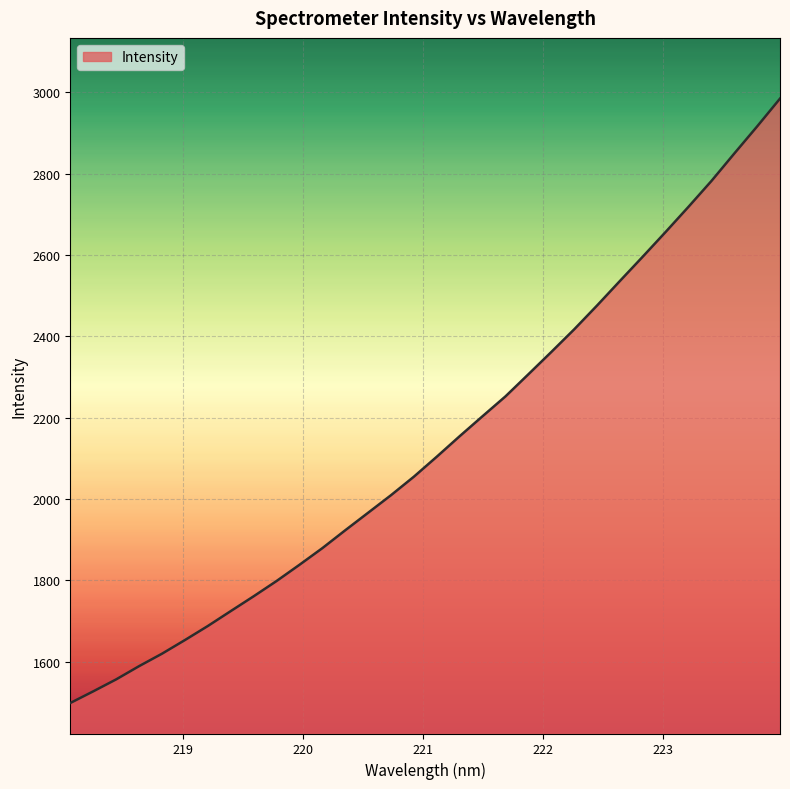

What is the smallest value displayed?

1498.7